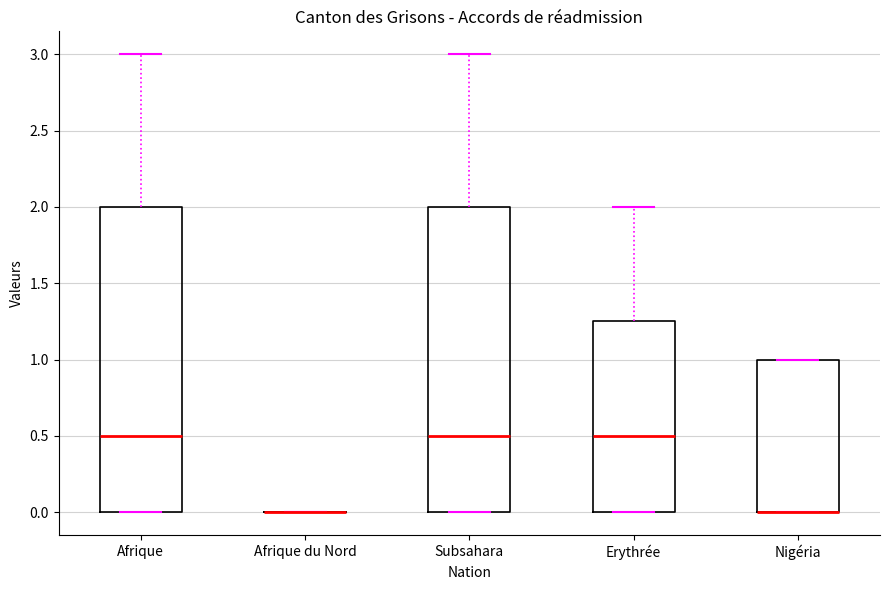

Reading left to right, transcribe this box plot: for each box, give where its median line is, the range the box spans, and where its two whiskers end, as read against the y-axis. The values are not printed on the chart, so give them approximately, as read against the axis.

Afrique: median 0.50, box 0.00 to 2.00, whiskers 0.00 to 3.00
Afrique du Nord: box collapsed to a line at 0.00, whiskers 0.00 to 0.00
Subsahara: median 0.50, box 0.00 to 2.00, whiskers 0.00 to 3.00
Erythrée: median 0.50, box 0.00 to 1.25, whiskers 0.00 to 2.00
Nigéria: median 0.00 (drawn on the box's lower edge), box 0.00 to 1.00, whiskers 0.00 to 1.00